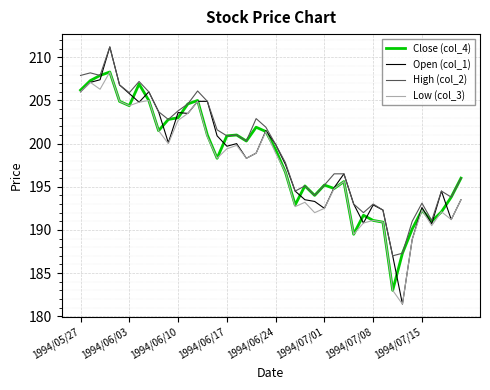

Does the chart have visible grid lines?

Yes